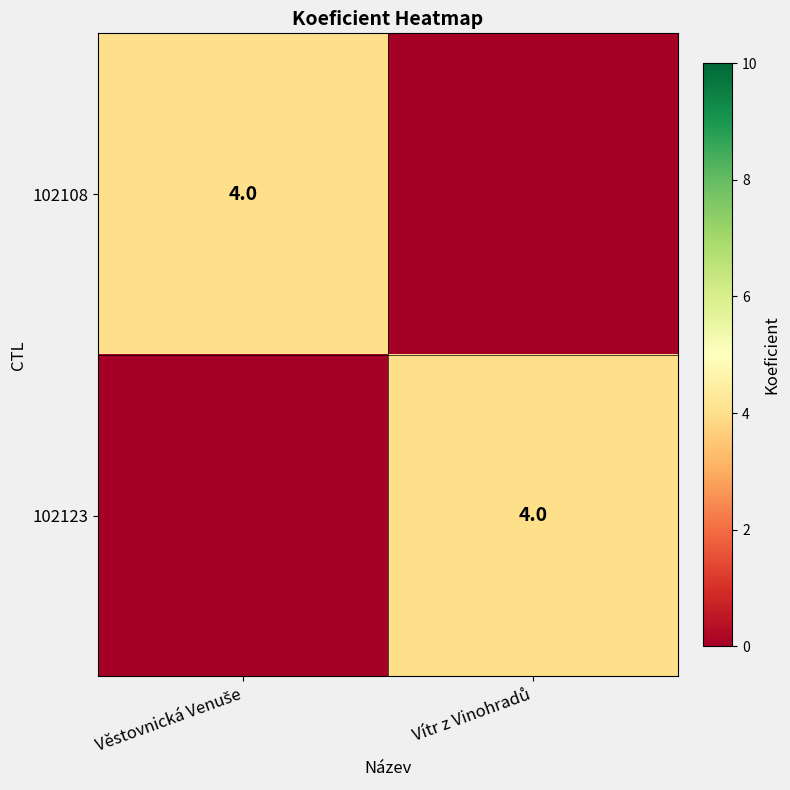

Which category has the highest value in the 102108 series?

Věstovnická Venuše